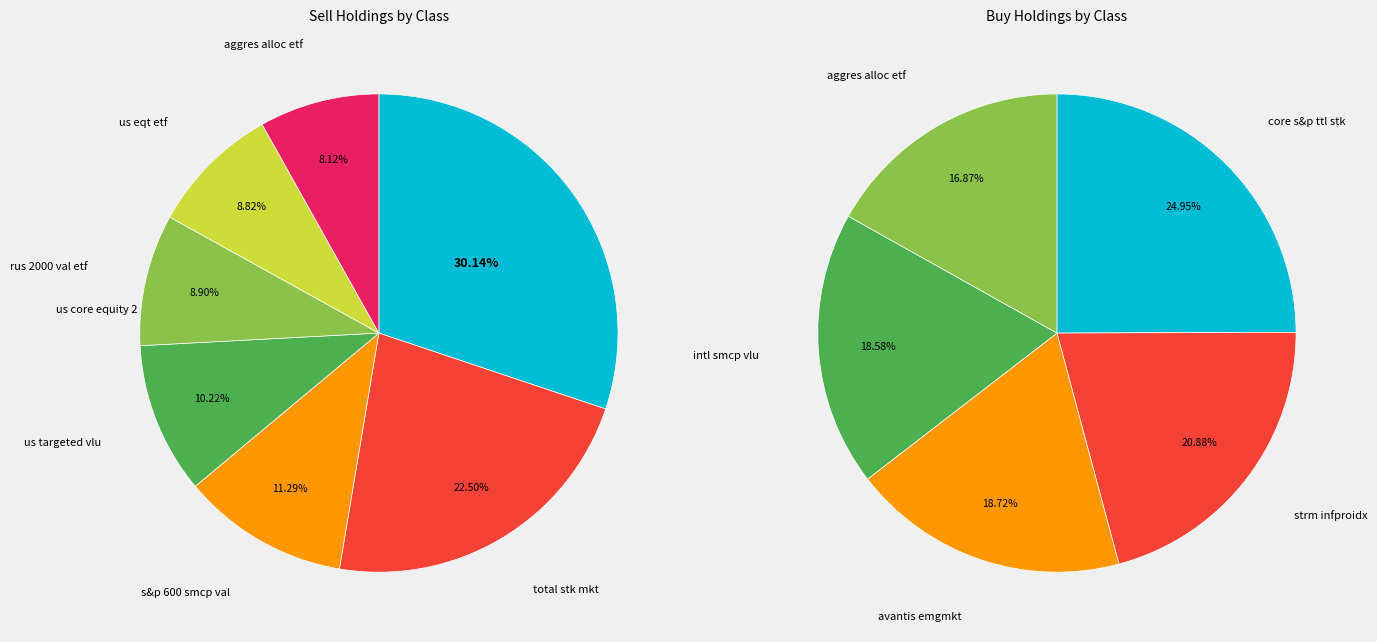

True or false: core s&p ttl stk accounts for 19% of the total.

False